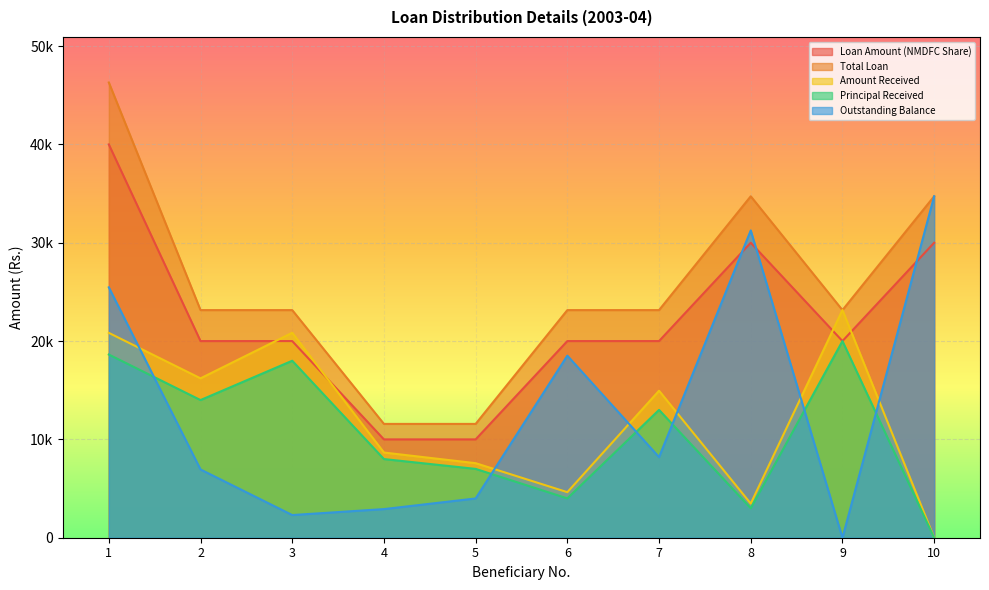

What is the difference between the highest and lowest values at 3?

20844